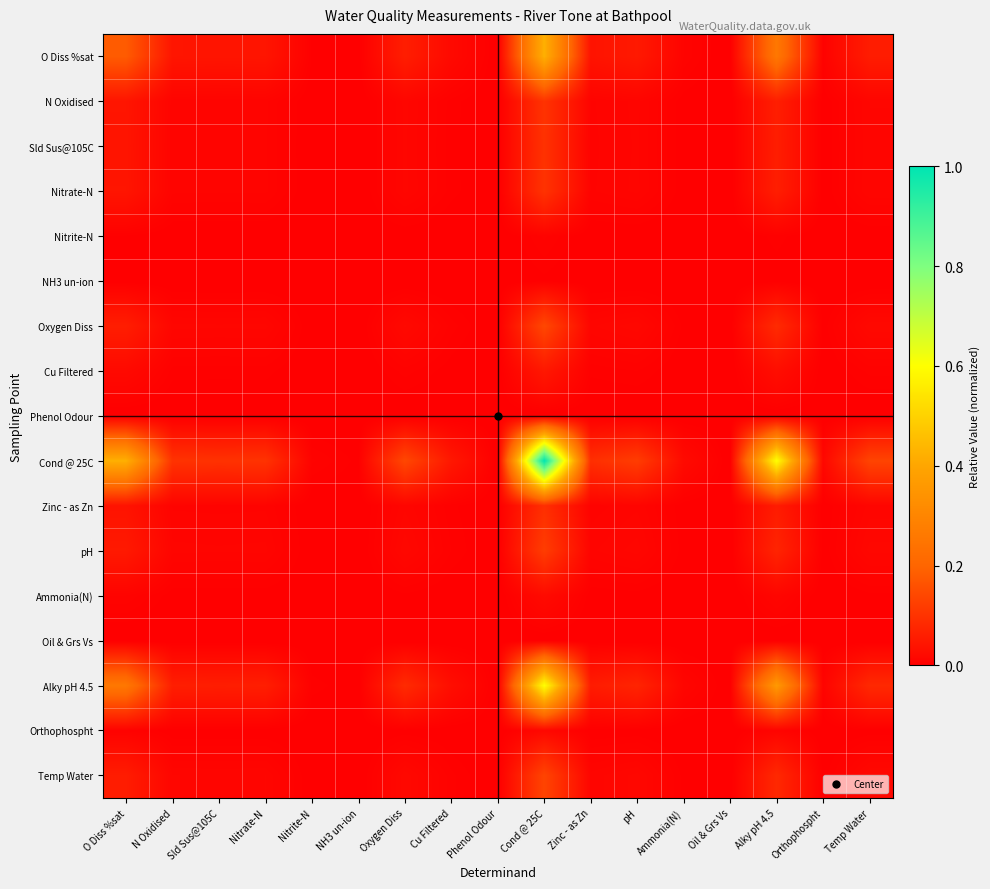

Which series has the largest range (max minus min)?

Cond @ 25C